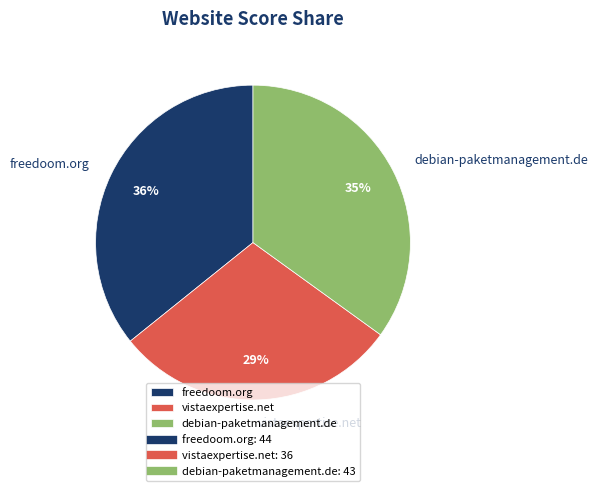

To the nearest percent, what is the difference between the vistaexpertise.net and freedoom.org slice percentages?

7%